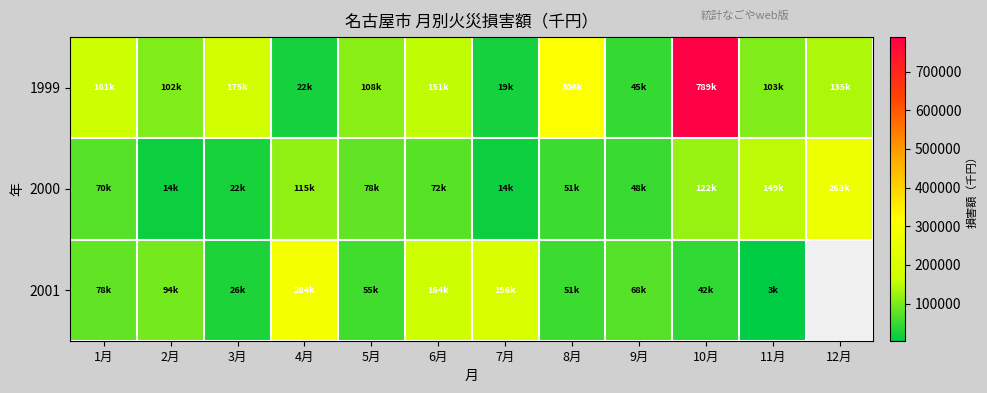

Which series has the largest total across all categories?

1999